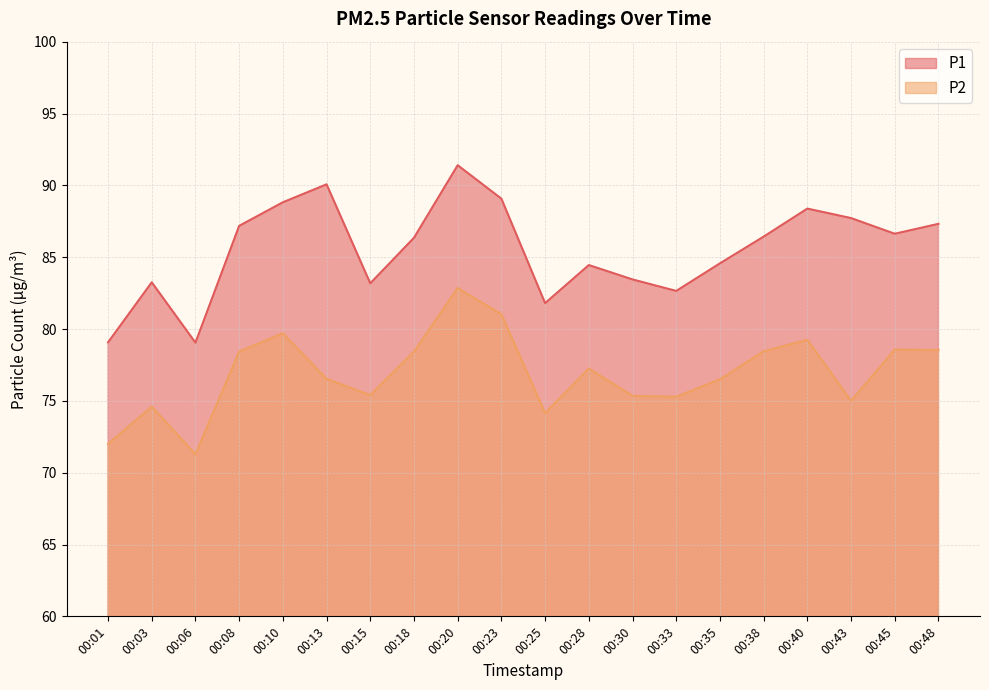

At how many categories does at least one series exceed 86?

11